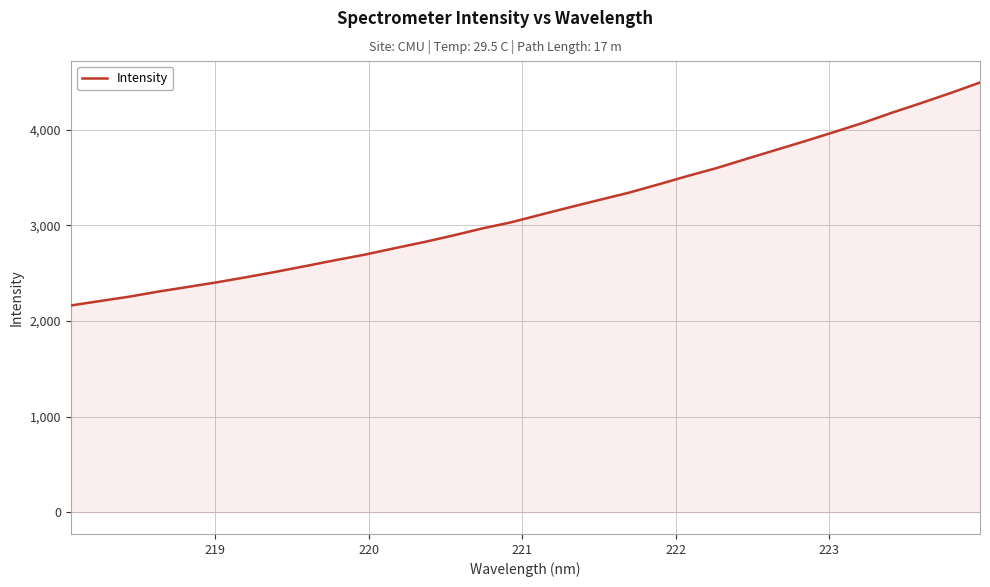

What is the minimum value shown in the chart?

2162.0